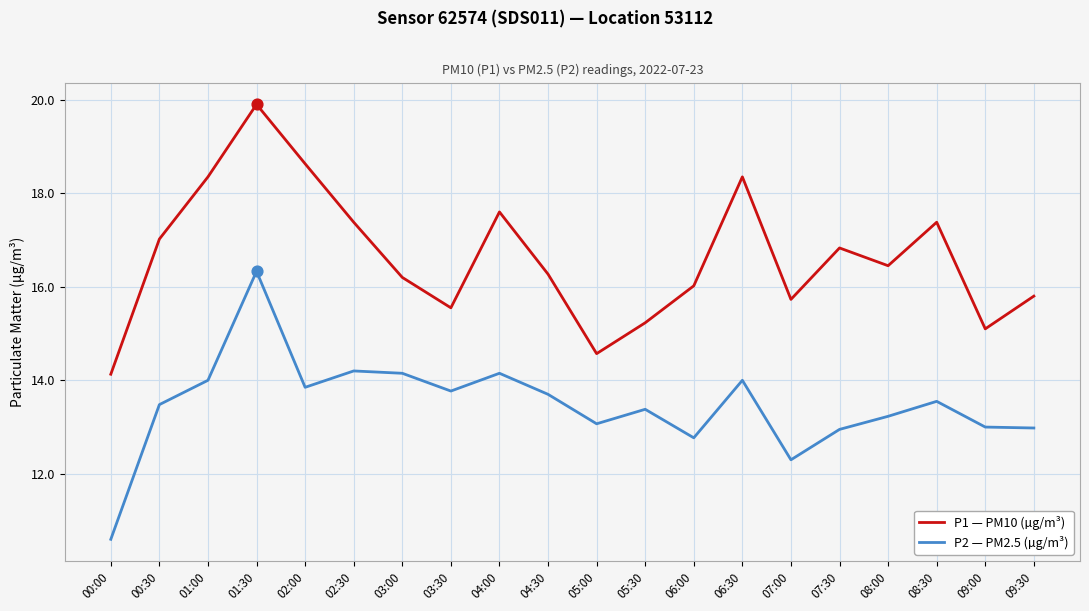

At how many categories does at least one series exceed 12?

20